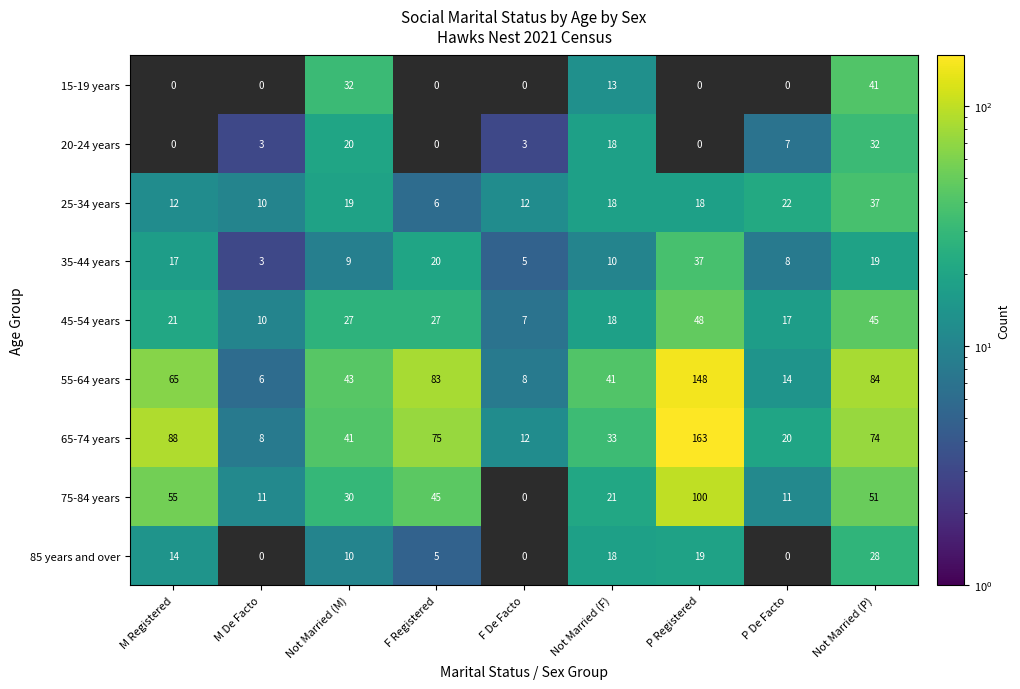

Between M De Facto and M Registered, which is larger?

M Registered